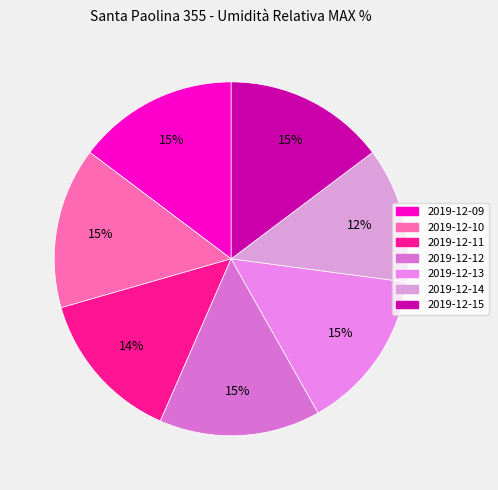

True or false: 2019-12-14 accounts for 2% of the total.

False